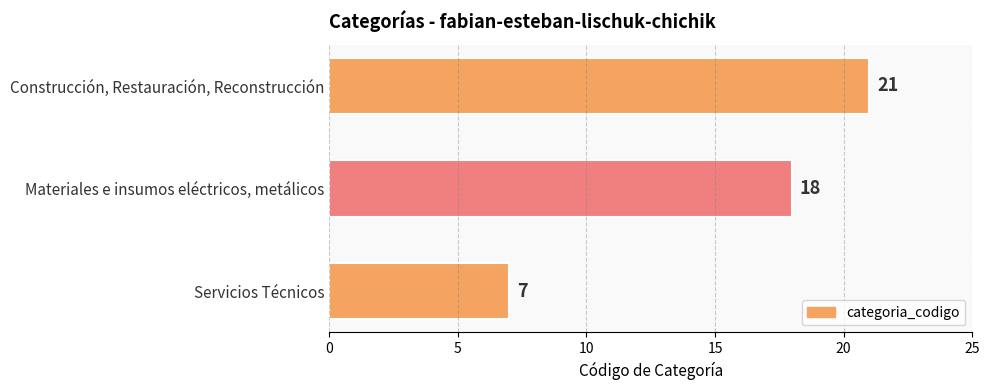

How many data points are less than 18?

1